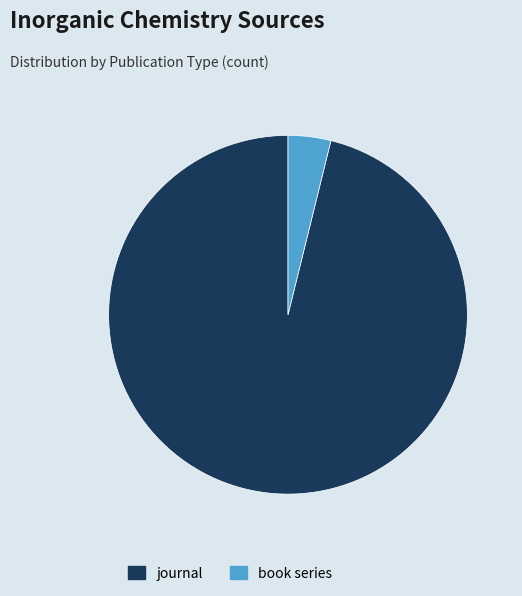

Approximately how many times larger is the value at journal compared to book series?

25.0